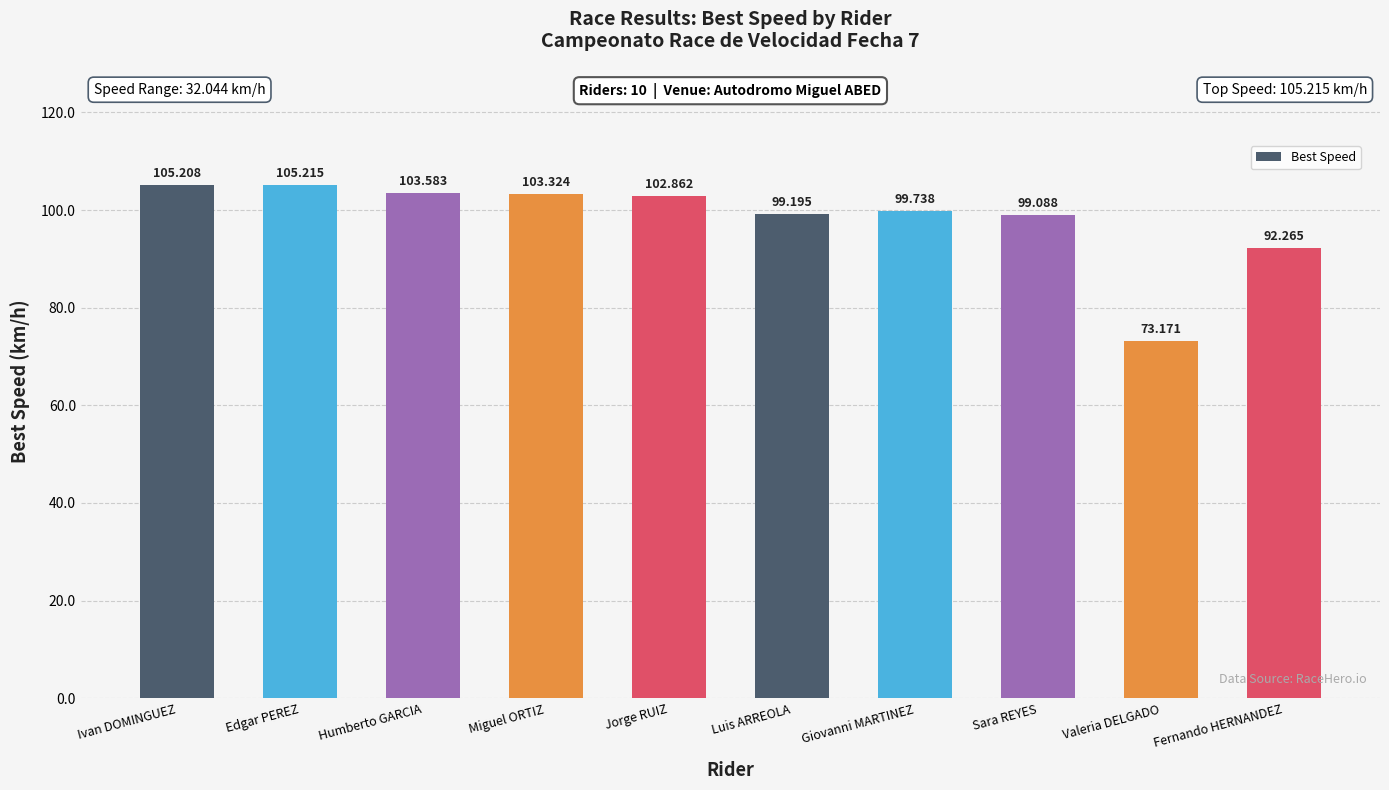

Rank the categories by value from lowest to highest.

Valeria DELGADO, Fernando HERNANDEZ, Sara REYES, Luis ARREOLA, Giovanni MARTINEZ, Jorge RUIZ, Miguel ORTIZ, Humberto GARCIA, Ivan DOMINGUEZ, Edgar PEREZ